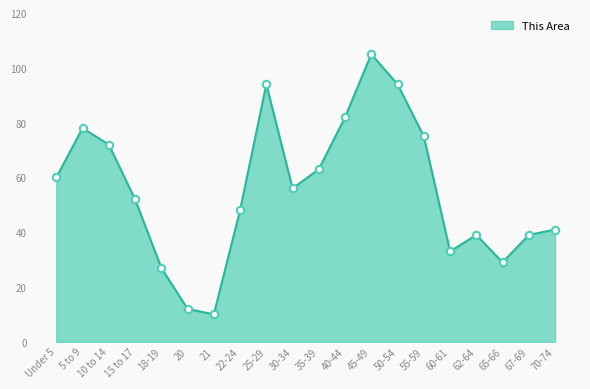

Between 22-24 and 65-66, which is larger?

22-24